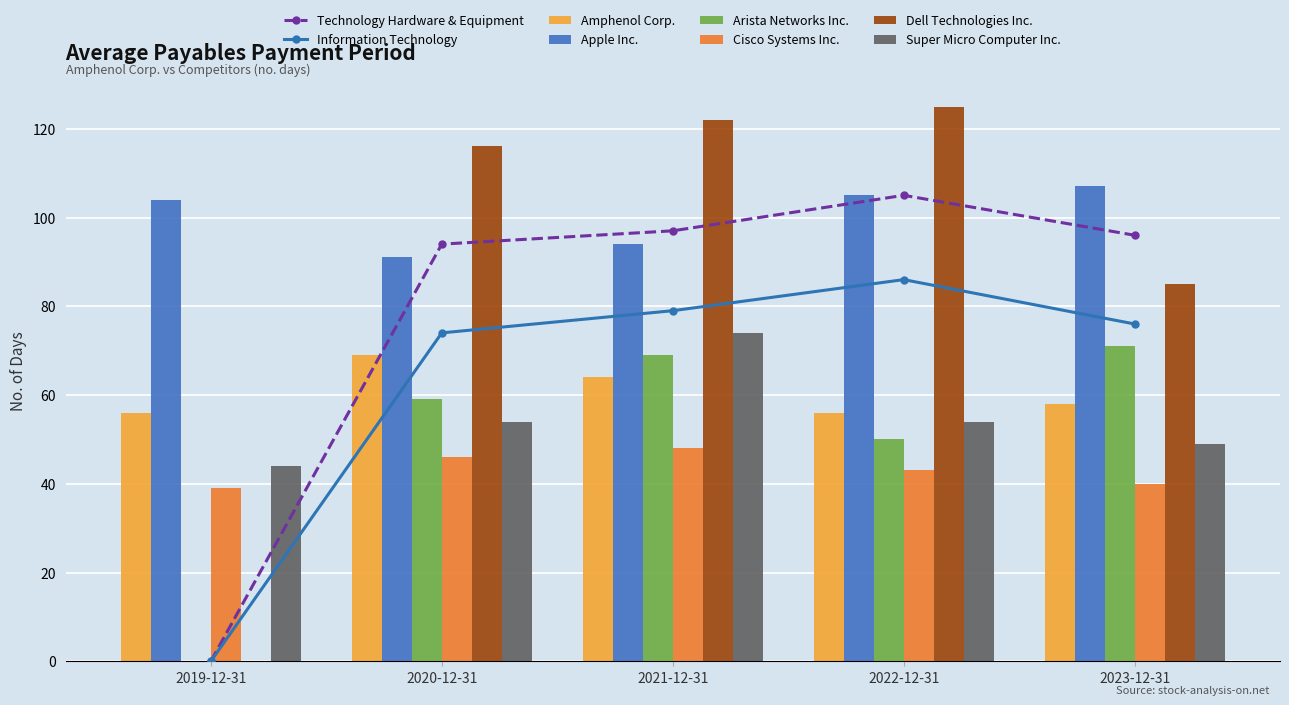

How many bars are there in each group?

6